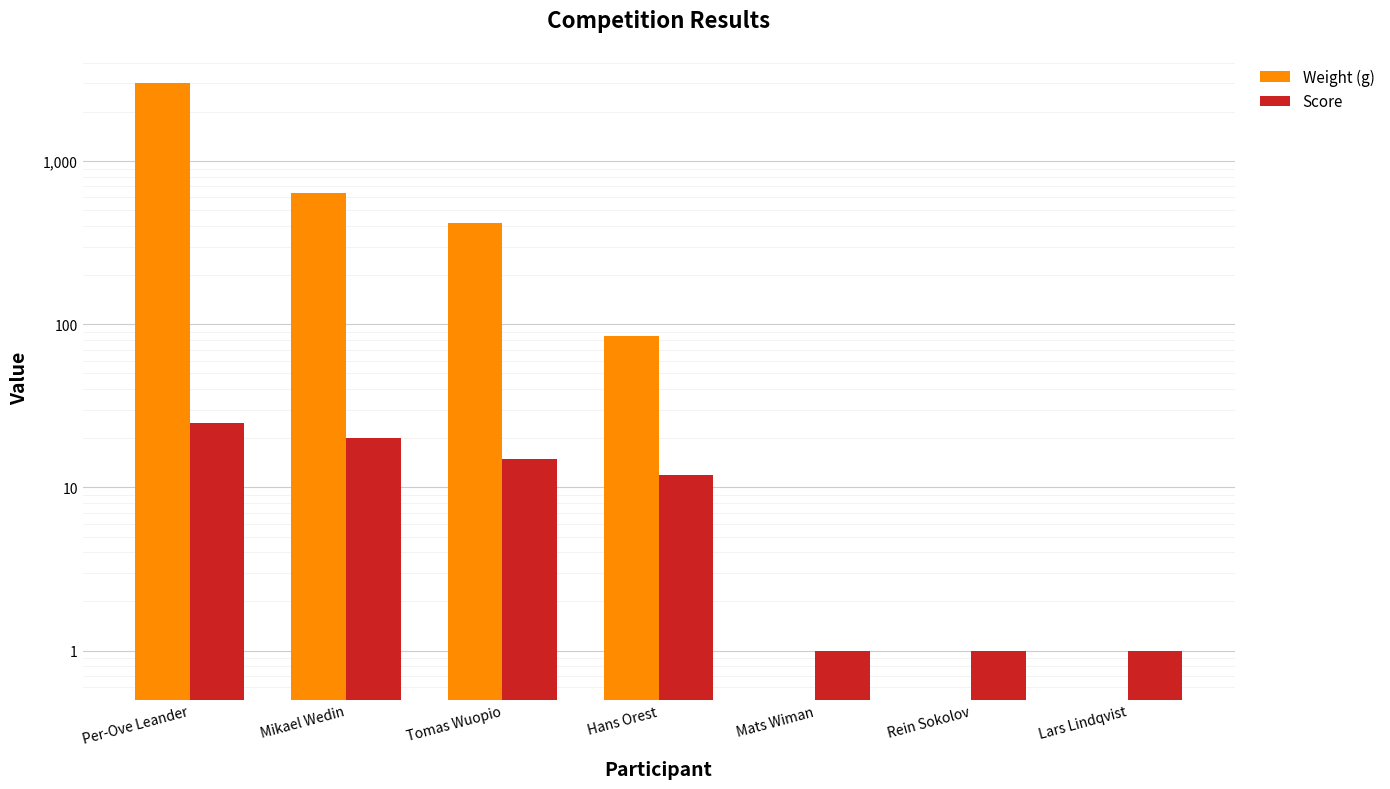

At which category is the sum across all series the highest?

Per-Ove Leander